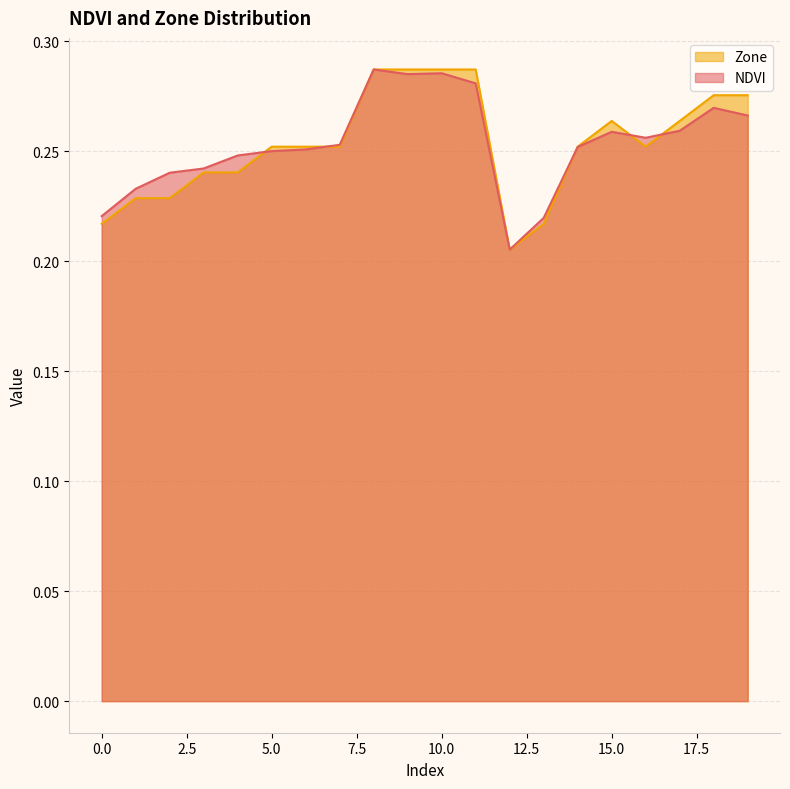

What is the value of the Zone point at the 11th from the left?

0.3